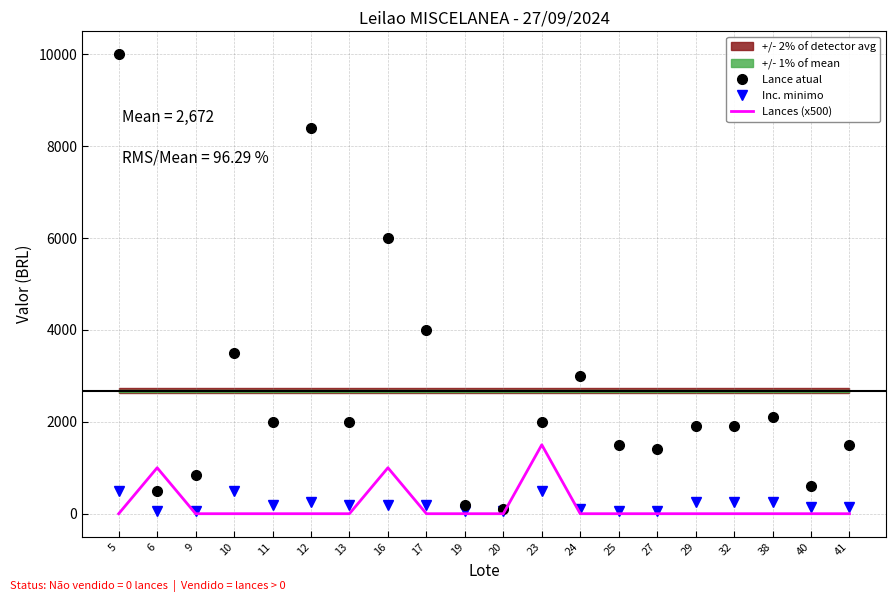

Which series has the largest range (max minus min)?

Lance atual